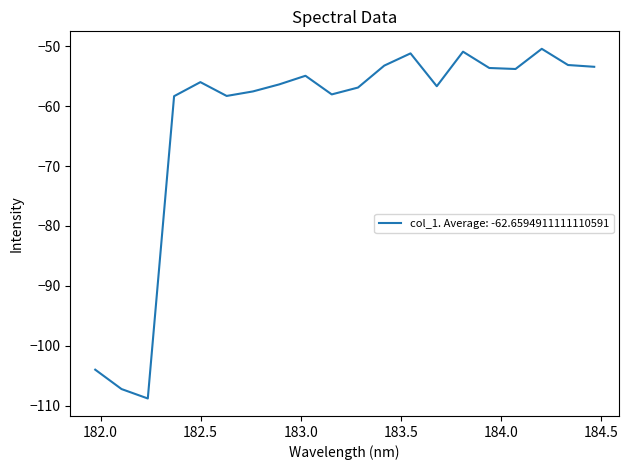

What is the maximum value shown in the chart?

-50.5